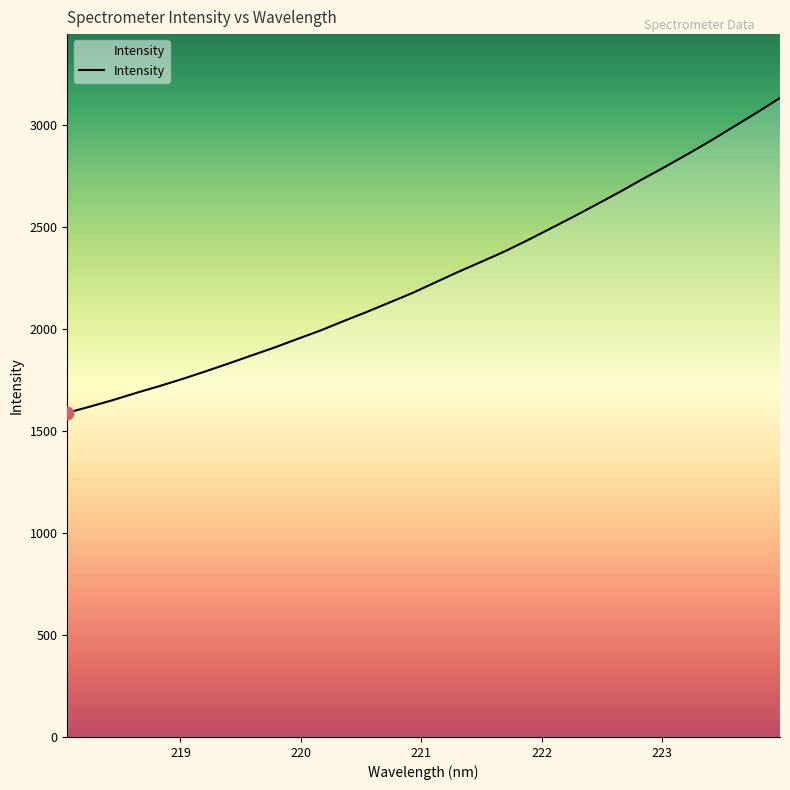

What is the greatest value displayed?

3130.9